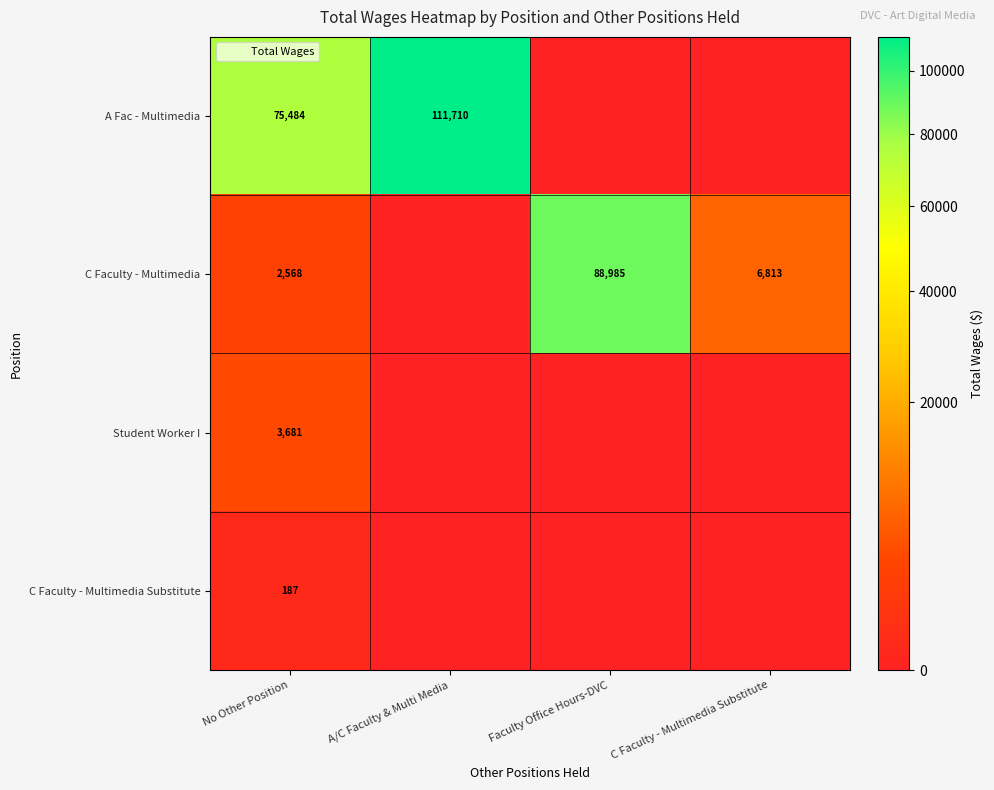

How many data points in A Fac - Multimedia are above 75484?

1